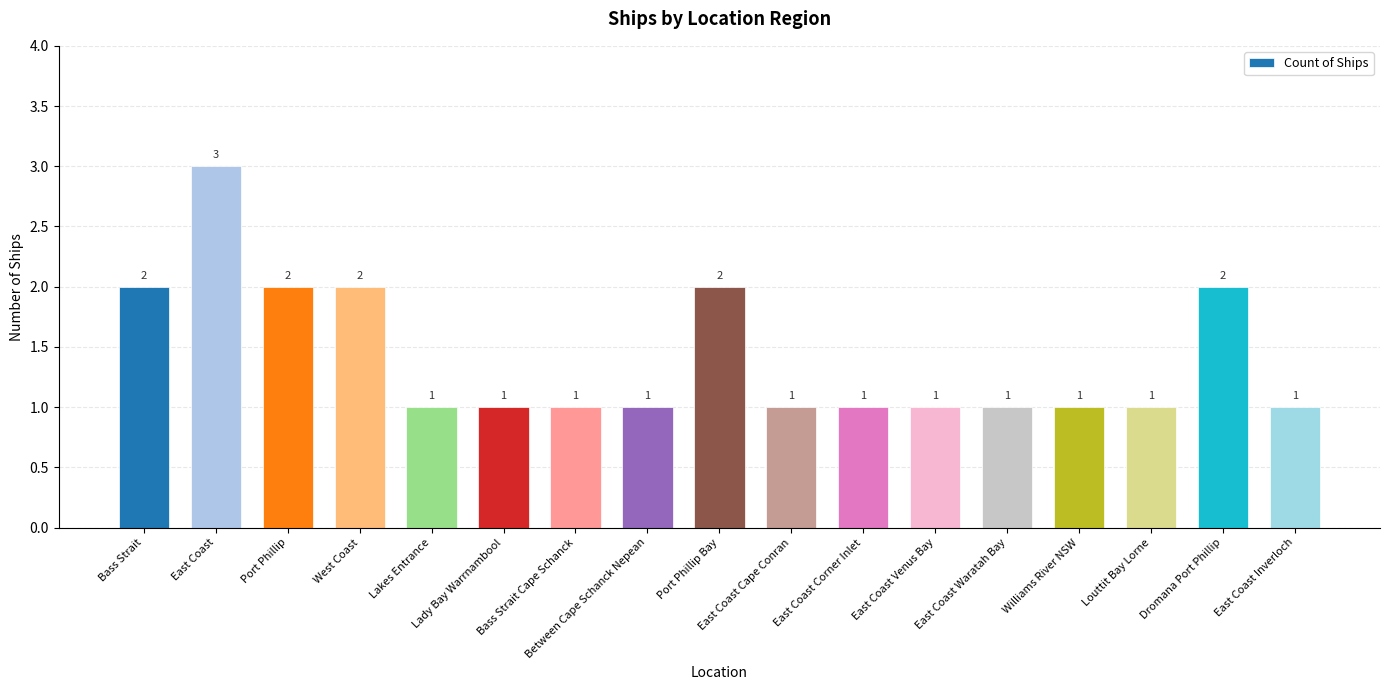

True or false: the data shows 1 at Between Cape Schanck Nepean.

True